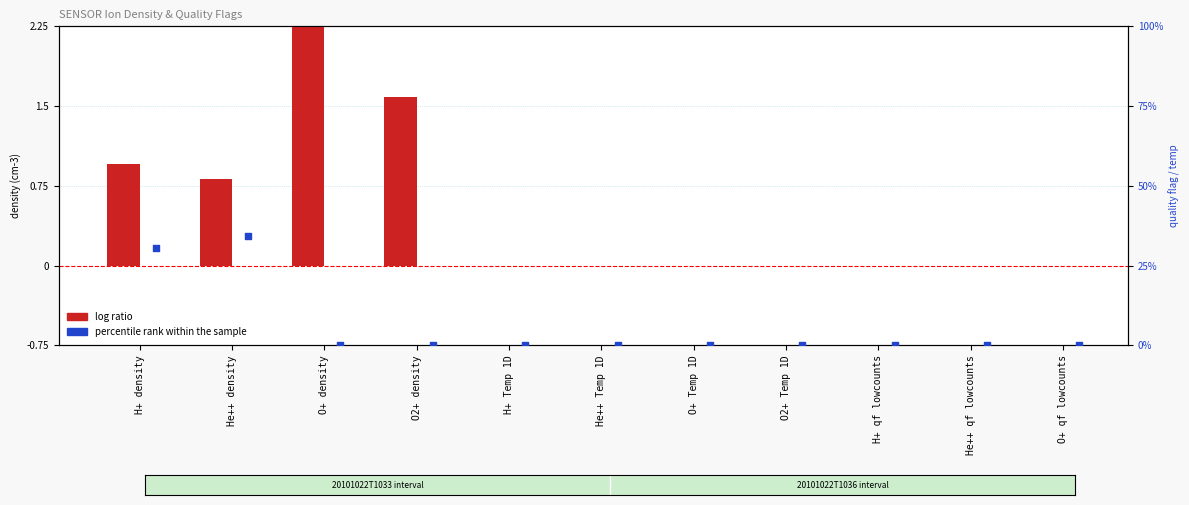

Which series reaches the maximum Y coordinate?

log ratio